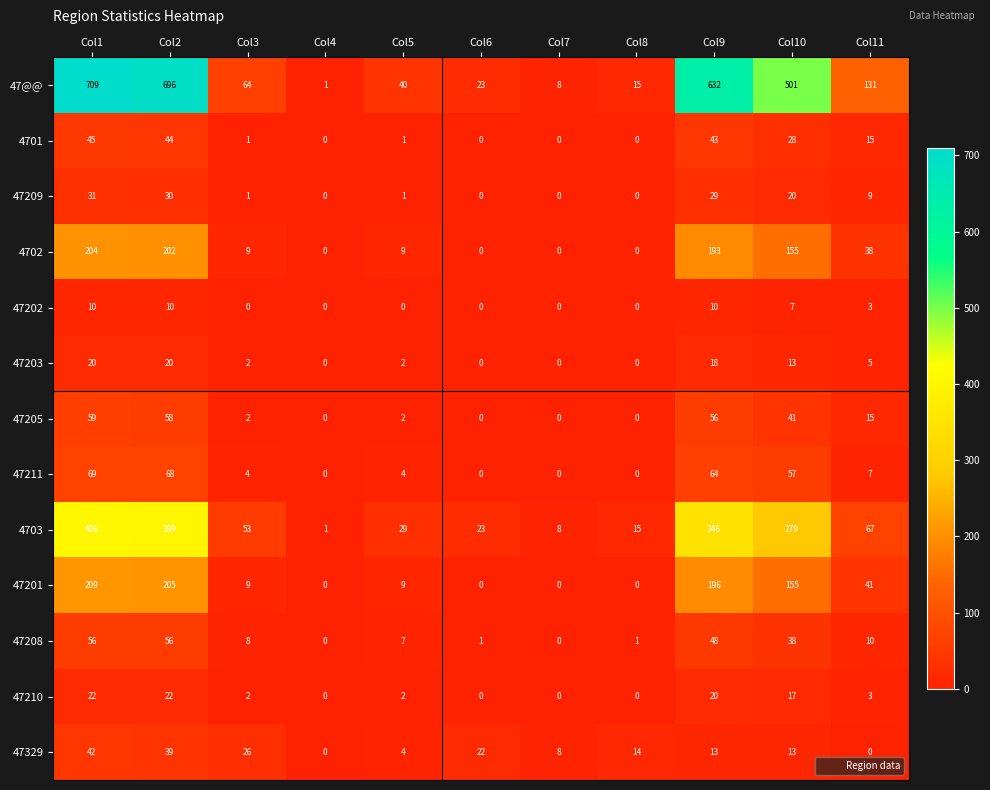

Rank the series at Col1 from lowest to highest value.

47202, 47203, 47210, 47209, 47329, 4701, 47208, 47205, 47211, 4702, 47201, 4703, 47@@